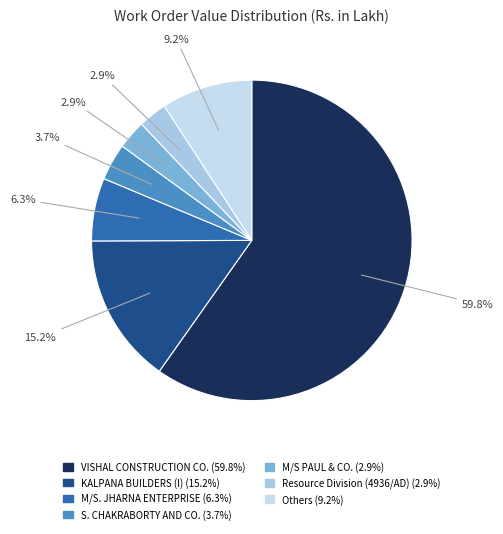

Count the number of slices in the pie.

7